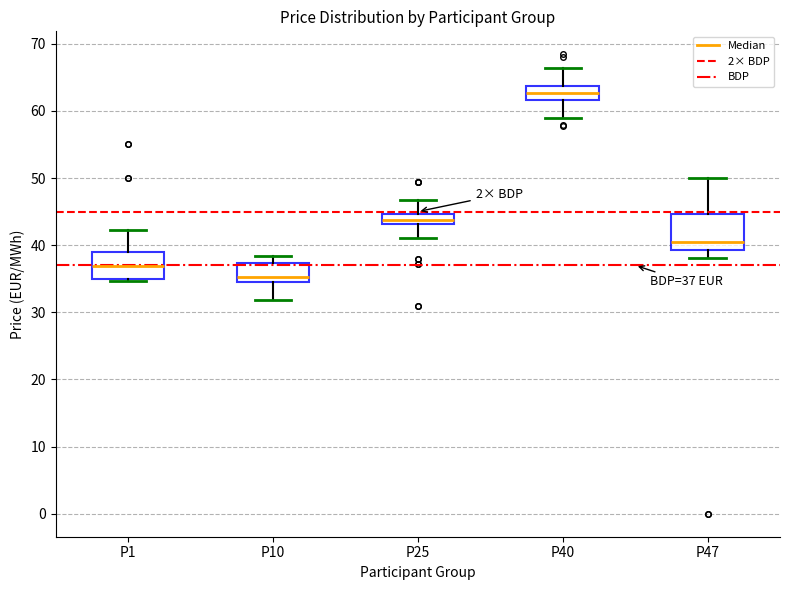

Comparing the boxes themselves (not the whiskers), which one is the tallest?

P47